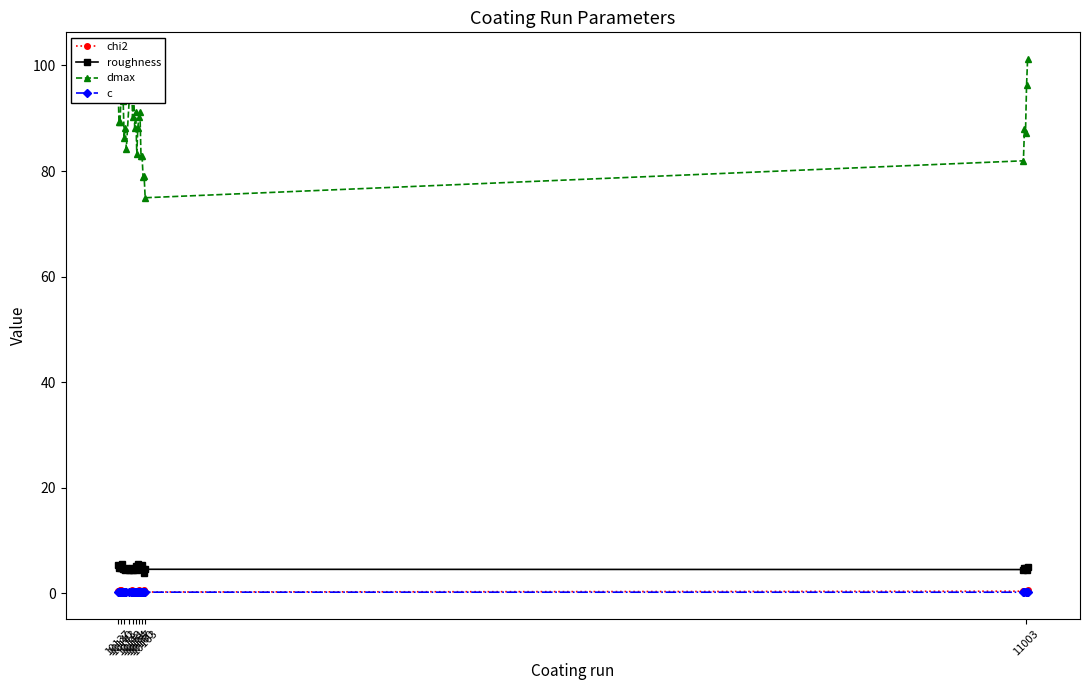

What is the value of the dmax point at the 14th from the left?

95.2